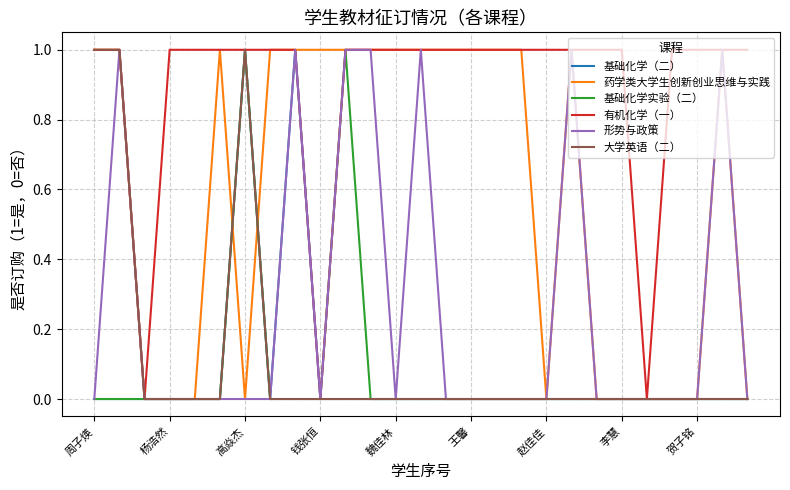

Is this an area chart (filled region under the line)?

No